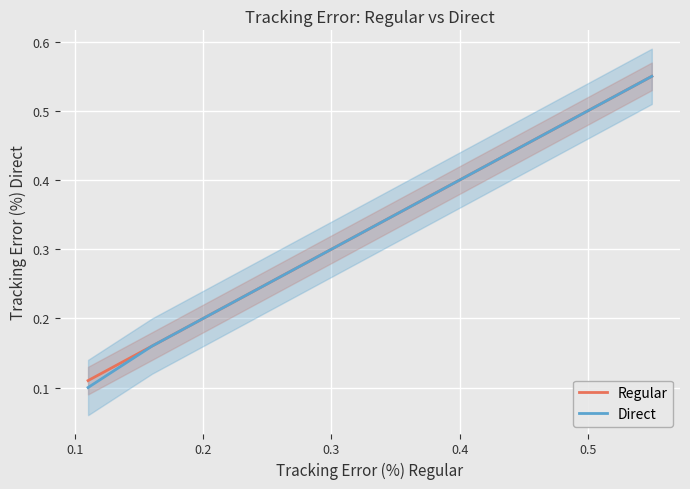

Is this an area chart (filled region under the line)?

No